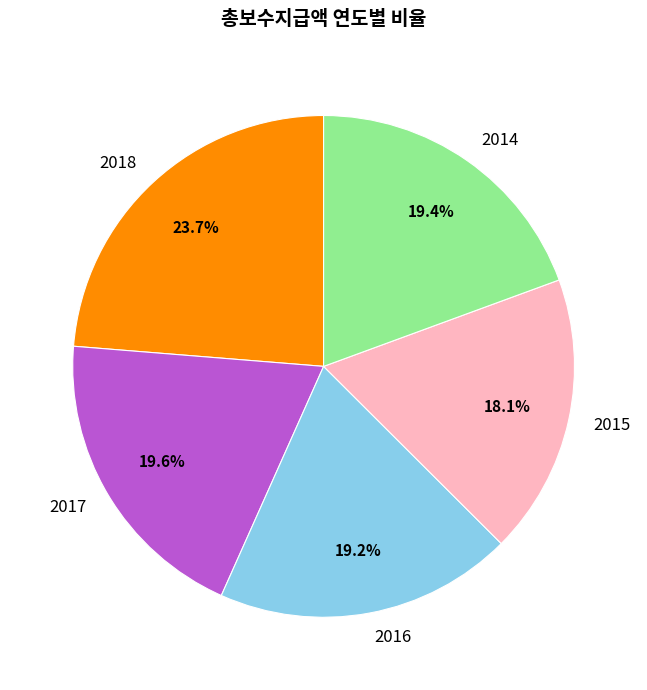

To the nearest percent, what percentage of the pie is 2017?

20%